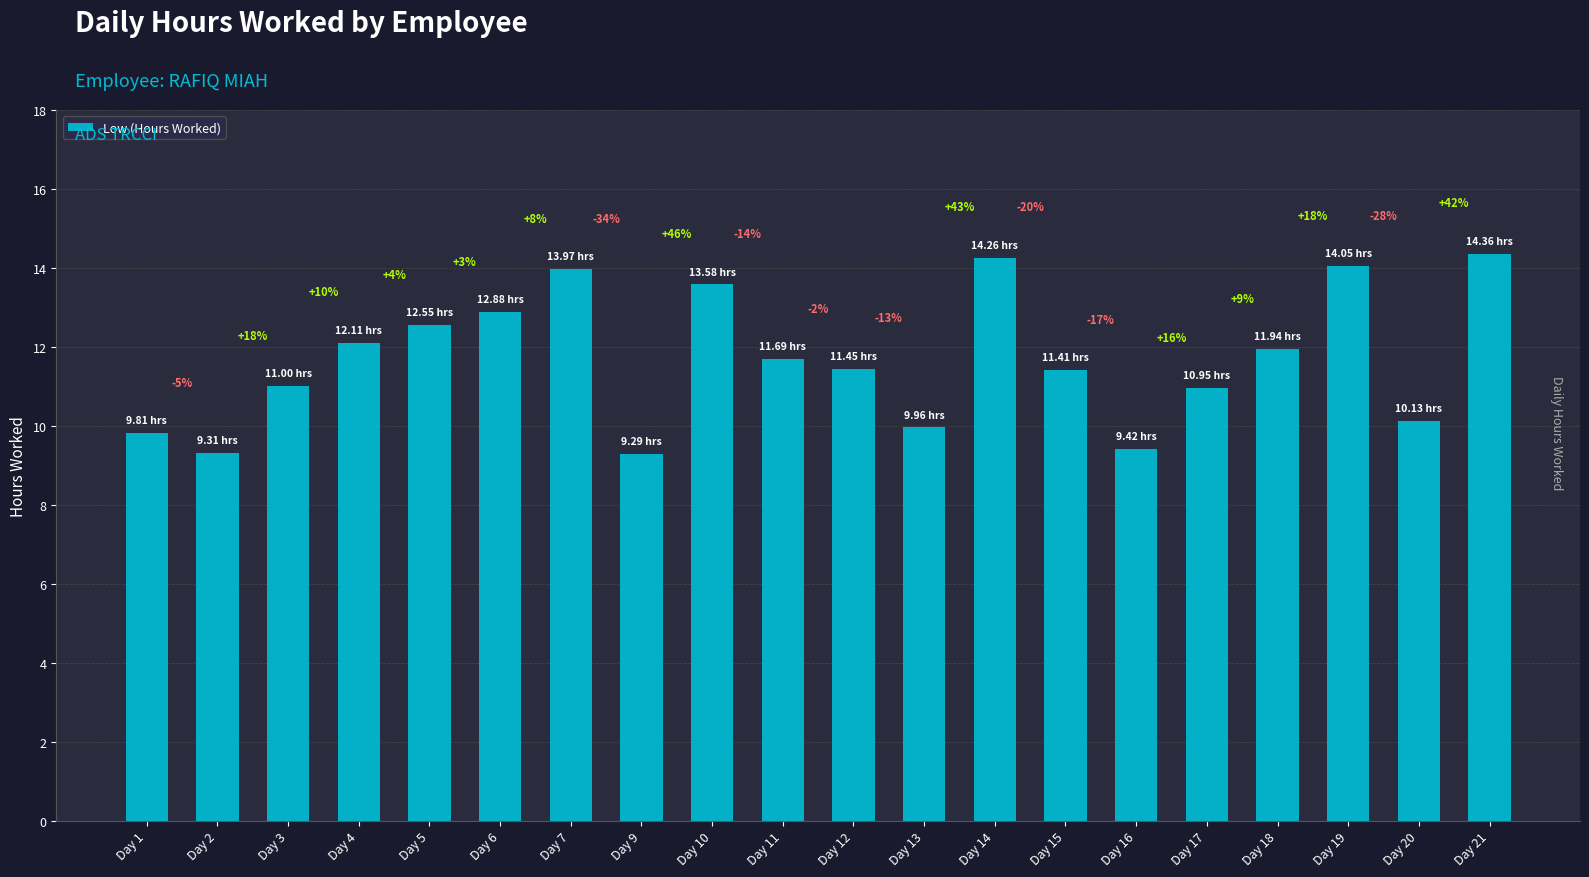

Between Day 3 and Day 21, which is larger?

Day 21